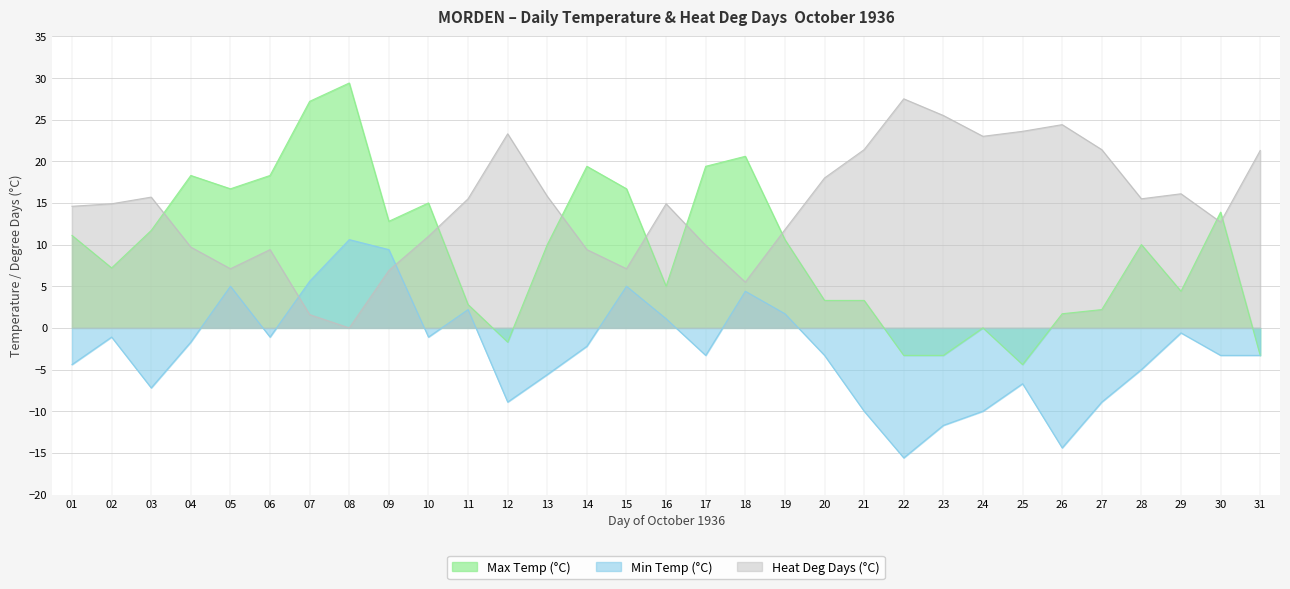

What is the difference between the Min Temp (°C) values at 24 and 09?

19.4